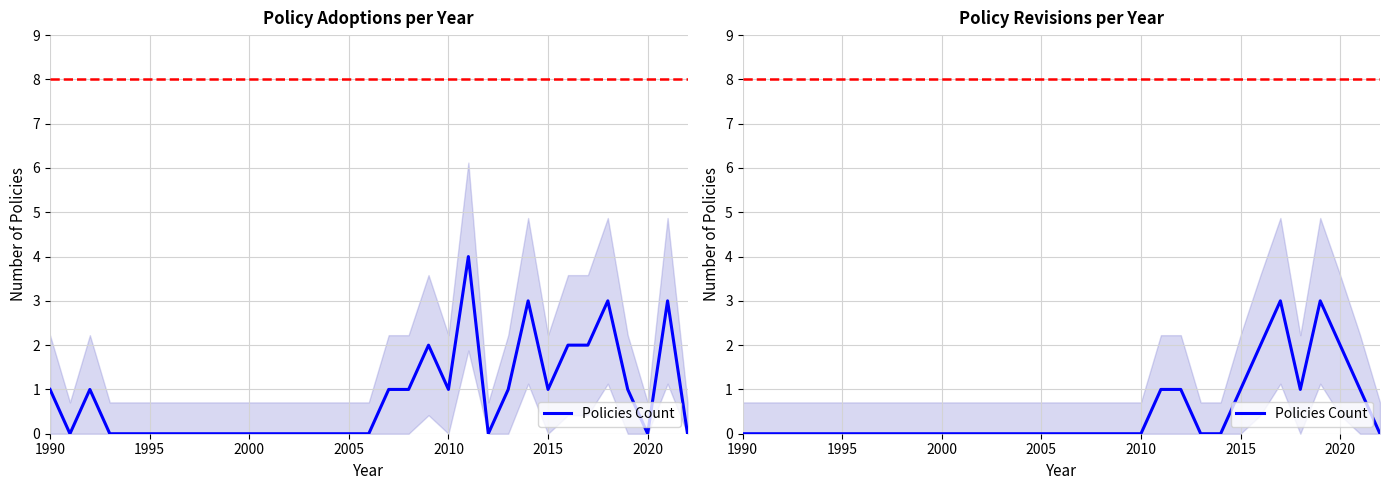

How many positive values are there?

9